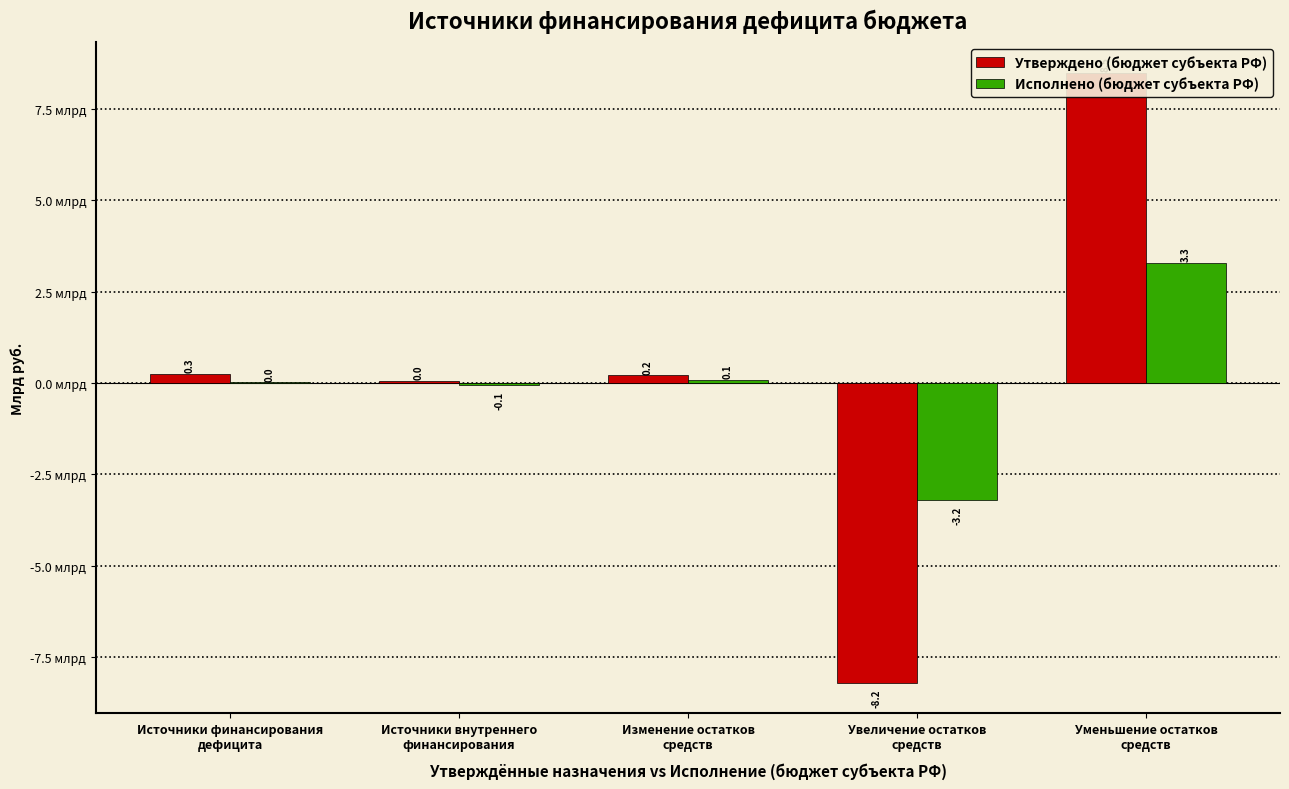

Is it true that Утверждено (бюджет субъекта РФ) equals 14.2 at Уменьшение остатков
средств?

False